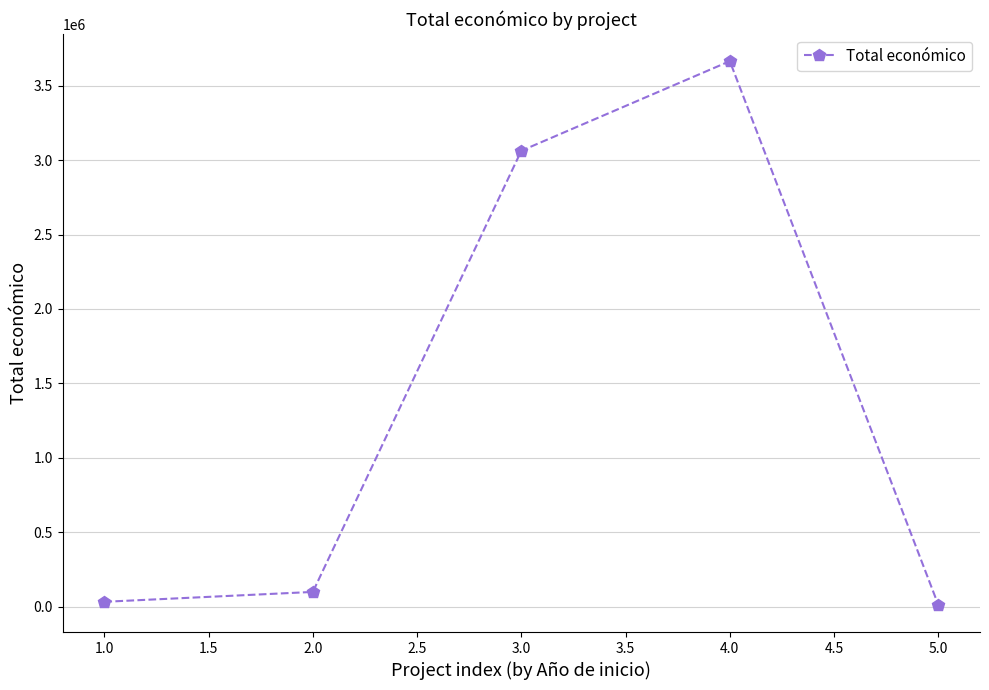

What is the maximum value shown in the chart?

3664706